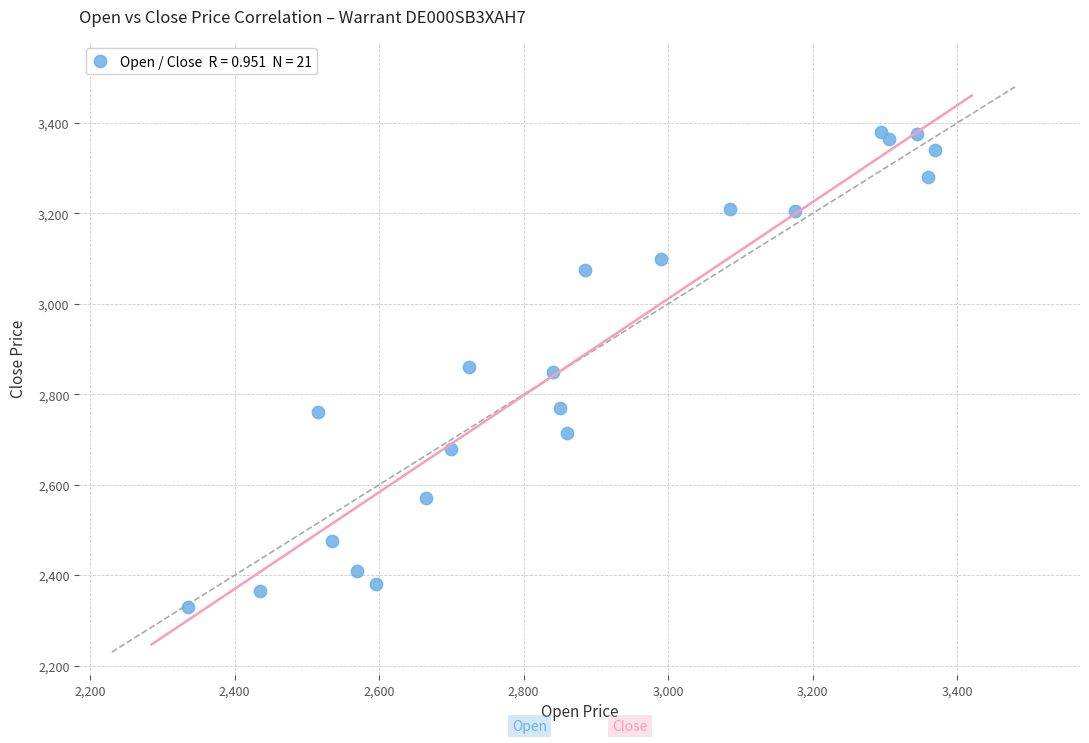

What is the range of X values (max minus min)?

1035